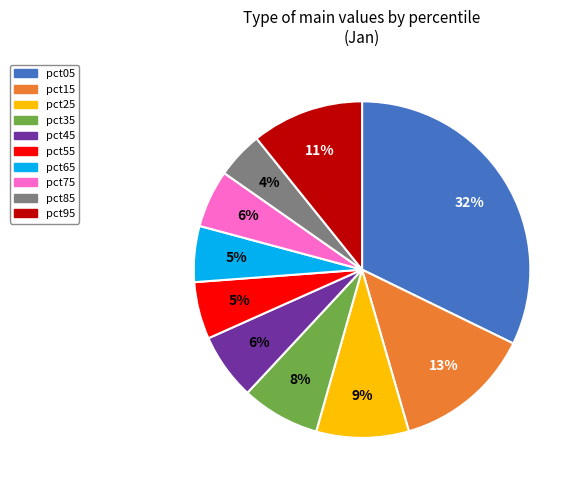

Between pct15 and pct35, which is larger?

pct15